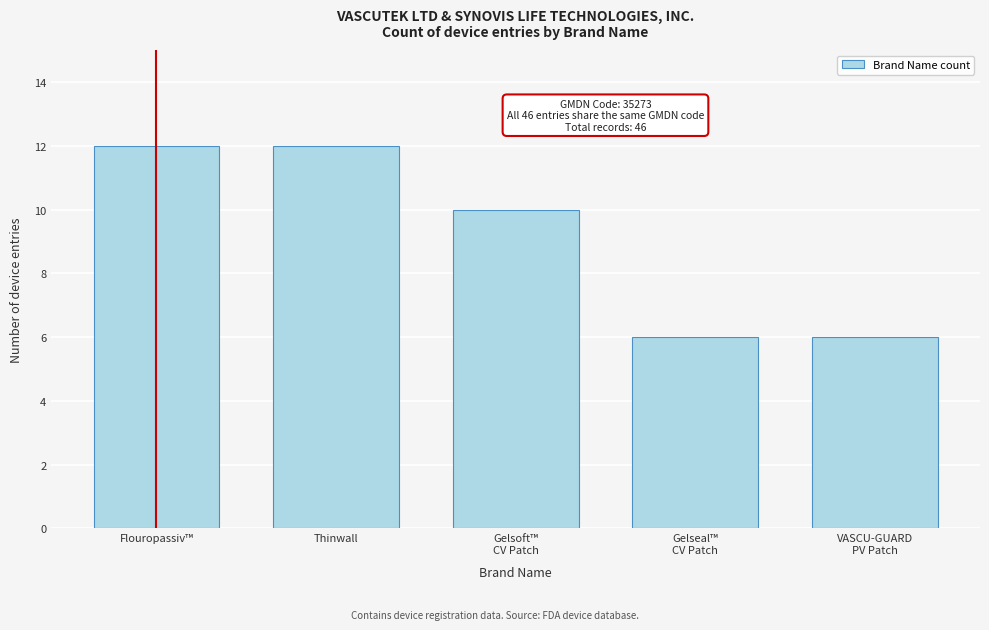

Reading right to left, extract all data points from this chart.

6	6	10	12	12